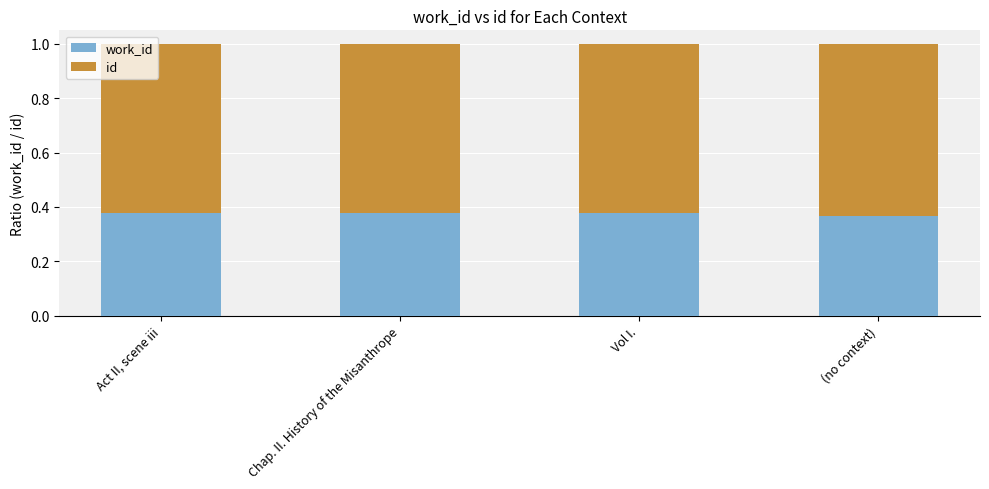

What is the total value across all series at Act II, scene iii?

1.0